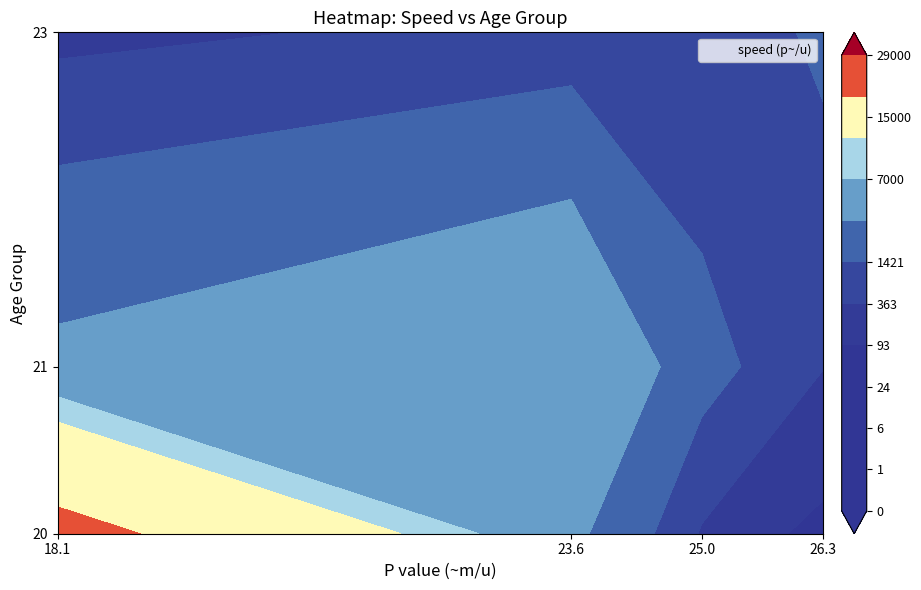

What is the difference between the maximum and minimum values in the 20 series?

27000